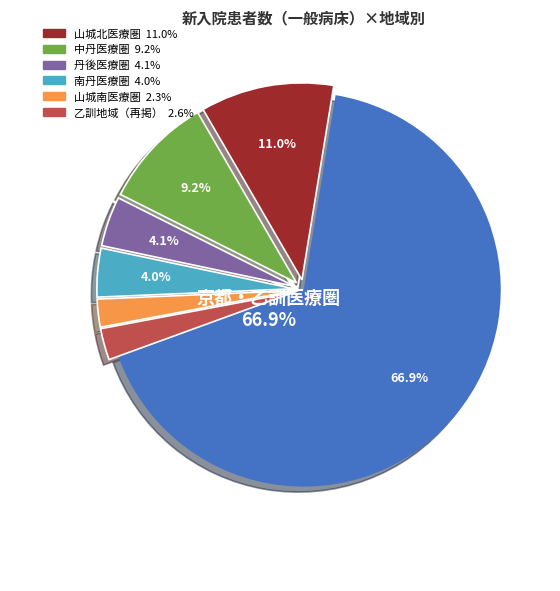

Does any single category account for the majority?

Yes